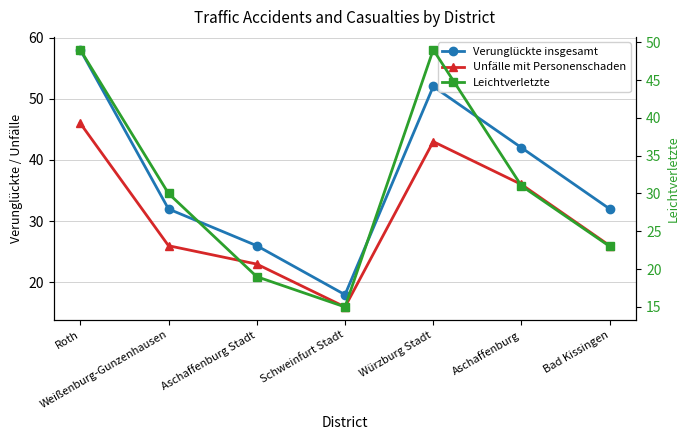

What is the greatest value displayed?

58